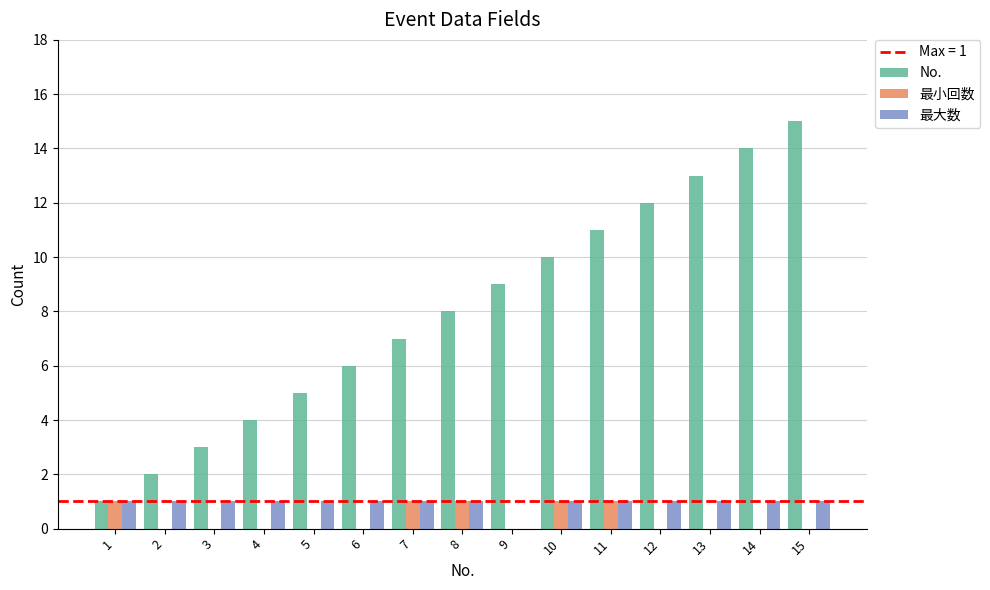

At which category does the chart reach its peak across all series?

15